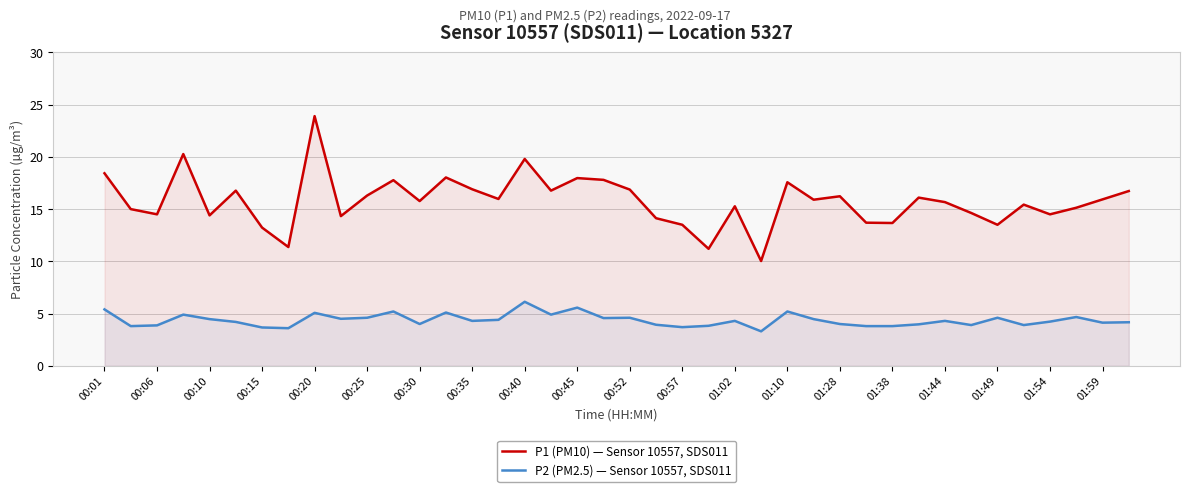

The value of P1 (PM10) — Sensor 10557, SDS011 at 00:01 is 6.5. True or false?

False